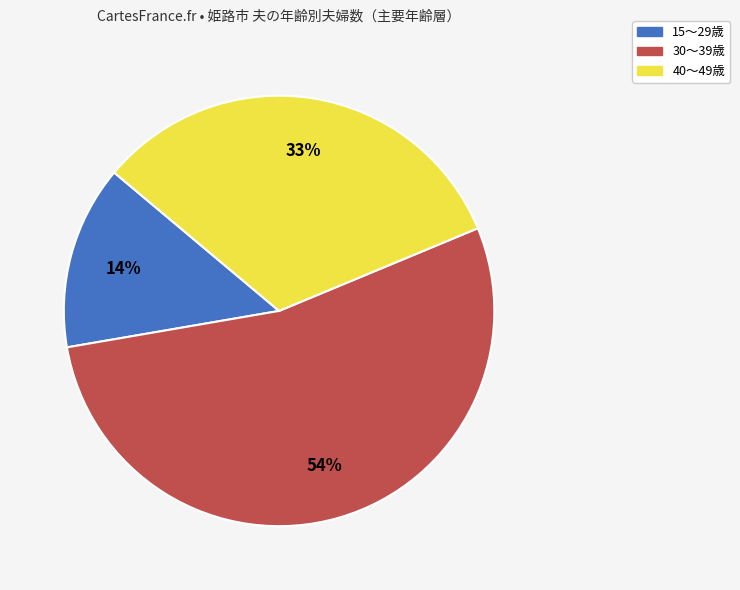

How many segments does this pie chart have?

3